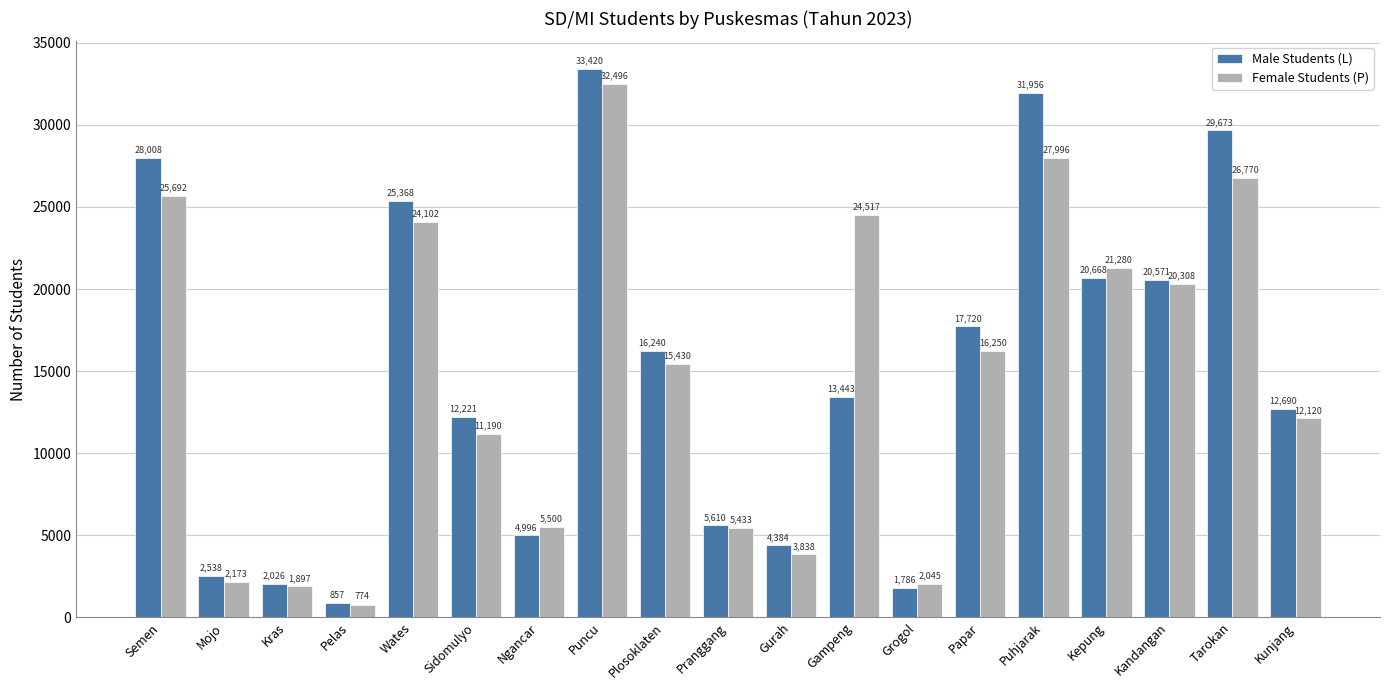

Rank the series by their average value, from lowest to highest.

Female Students (P), Male Students (L)